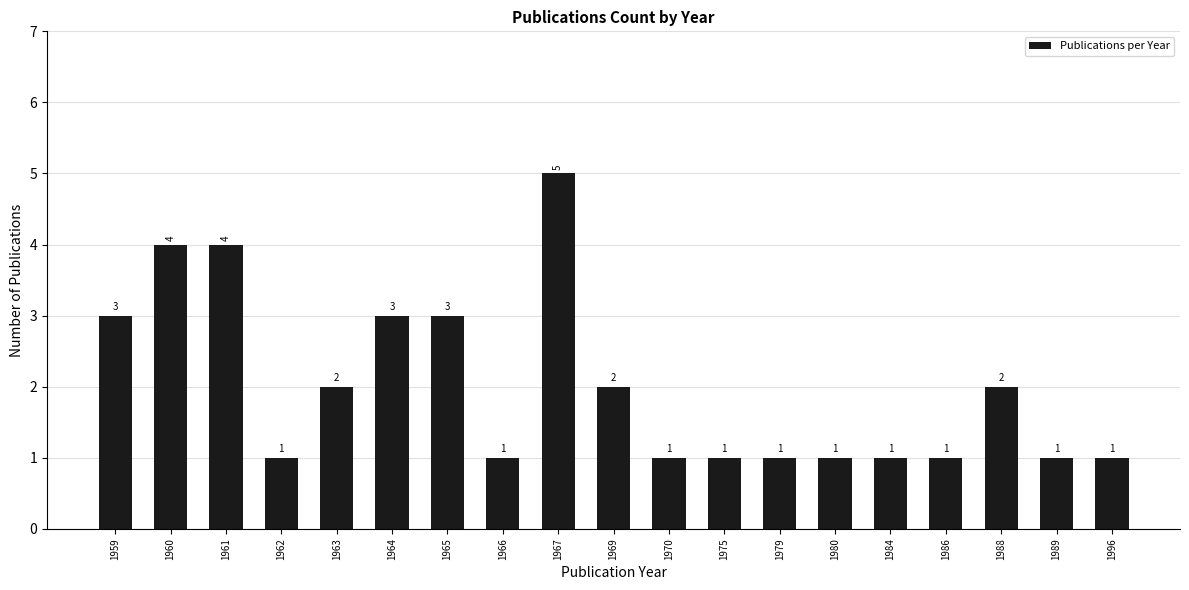

Reading left to right, list all the values displayed in this chart.

1959=3	1960=4	1961=4	1962=1	1963=2	1964=3	1965=3	1966=1	1967=5	1969=2	1970=1	1975=1	1979=1	1980=1	1984=1	1986=1	1988=2	1989=1	1996=1